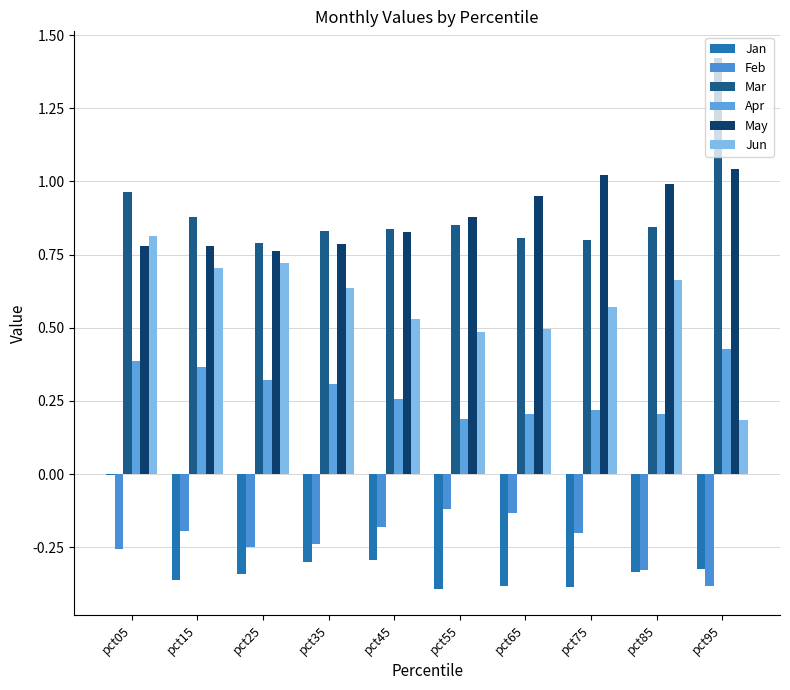

Does the chart contain any negative values?

Yes